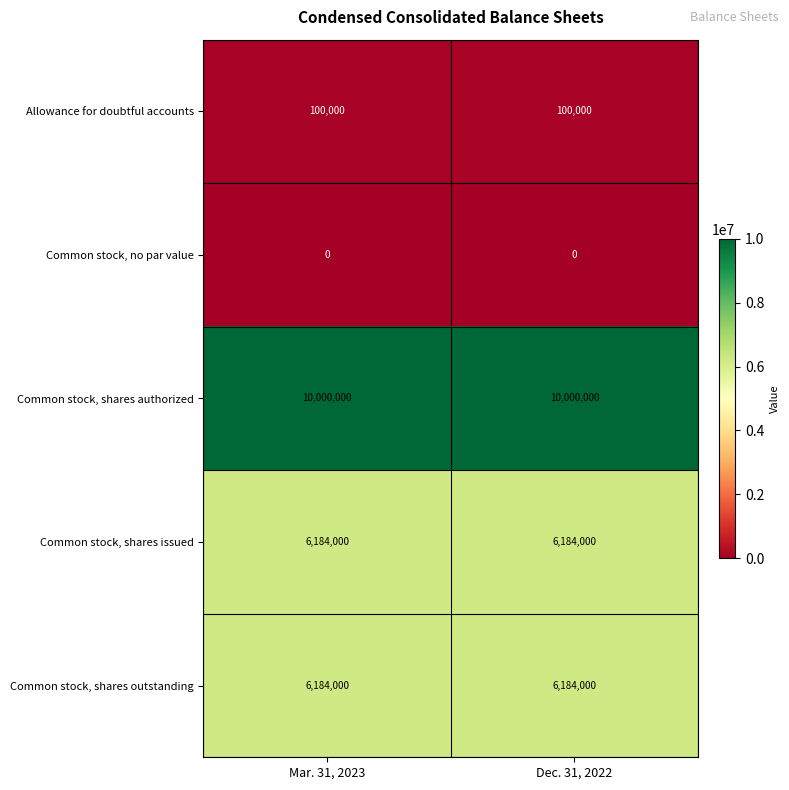

What is the sum of the Common stock, shares issued values at Mar. 31, 2023 and Dec. 31, 2022?

12368000